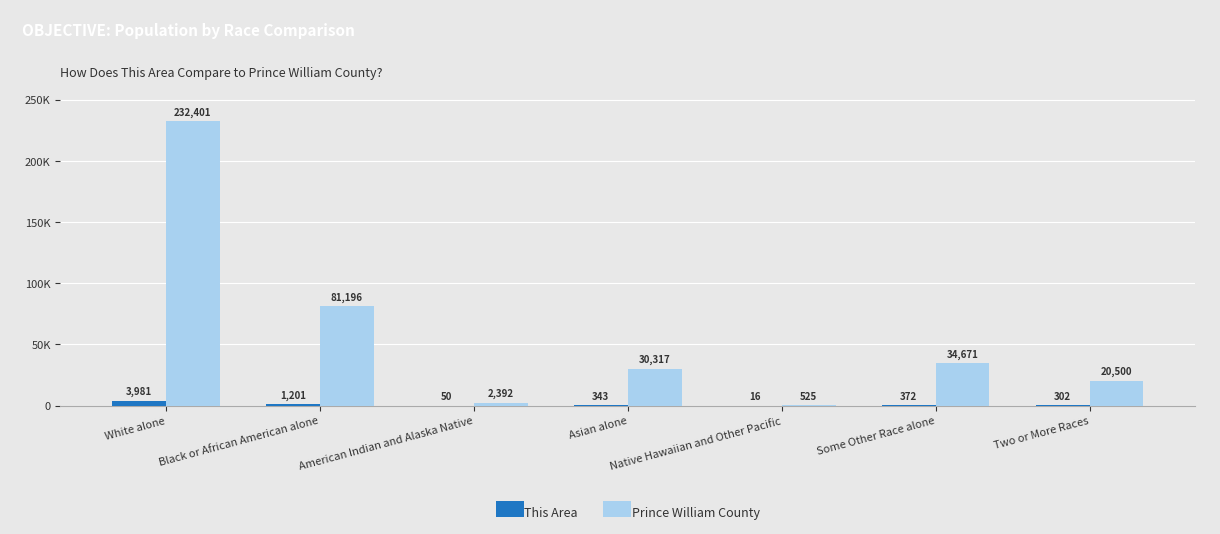

Between American Indian and Alaska Native and Asian alone, which is larger?

Asian alone